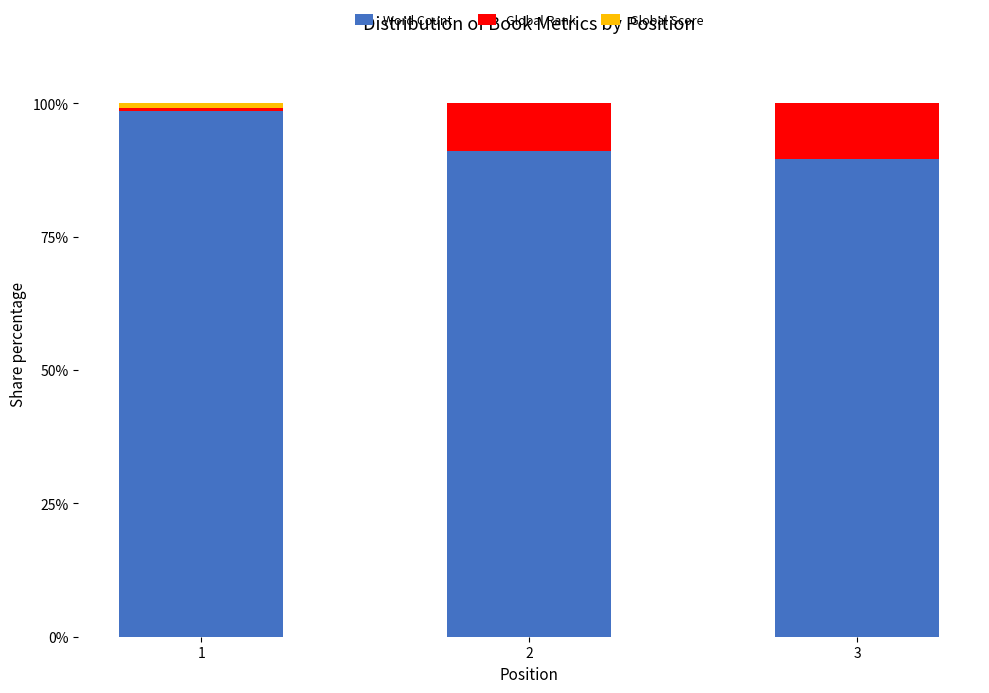

At which label does Word Count reach its peak?

1